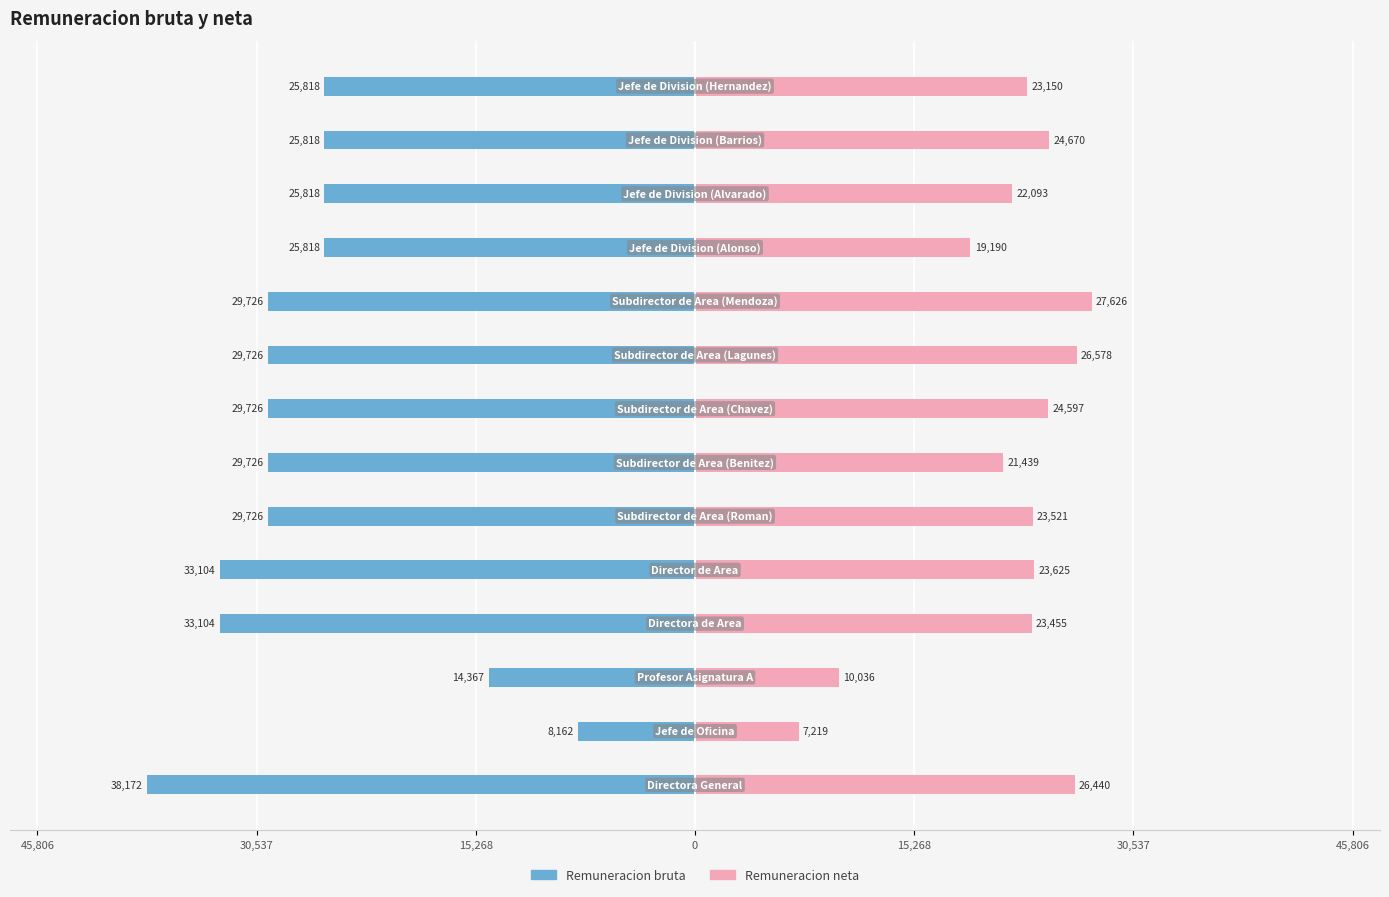

True or false: Remuneracion bruta has a value of -39227.4 at 9.

False